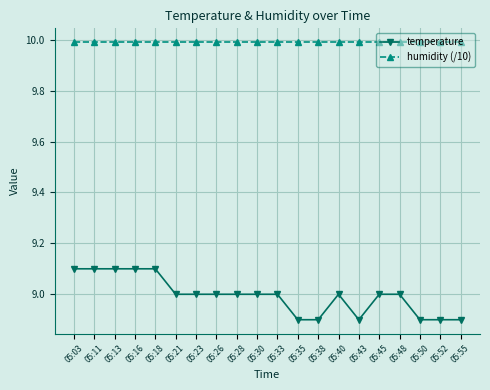

What is the spread (max minus min) of values at 05:26?

1.0